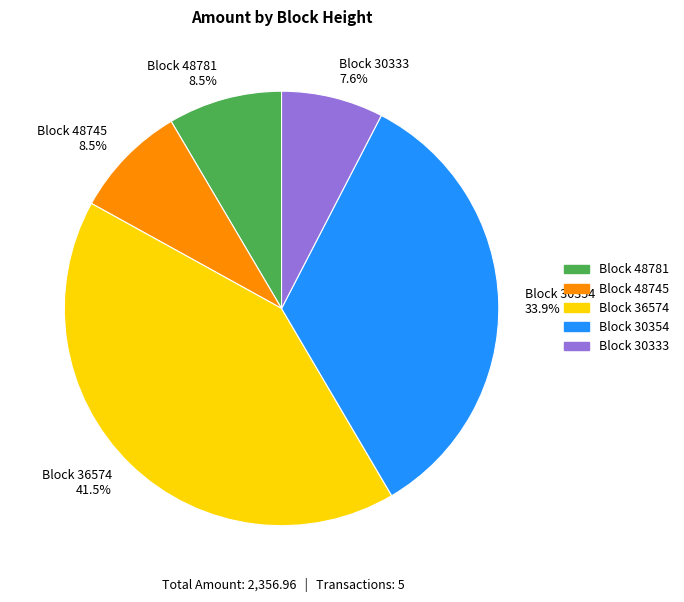

Which category has the smallest portion of the pie?

Block 30333